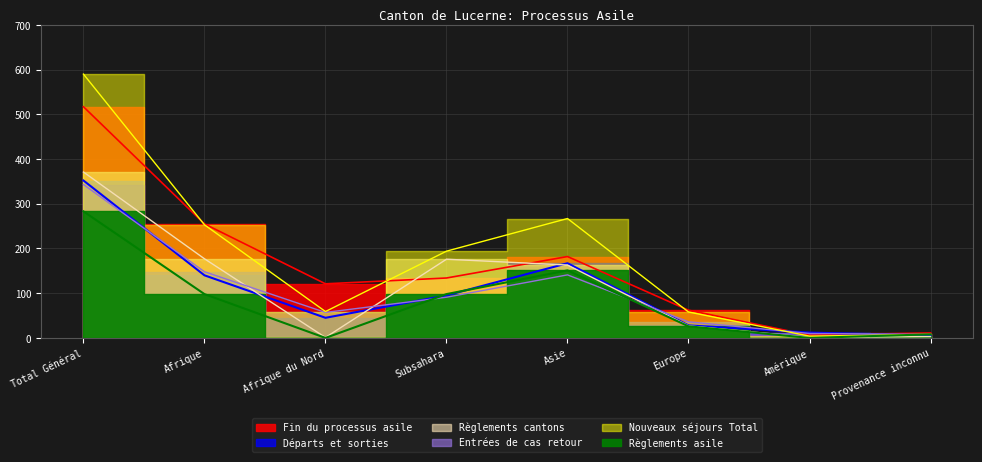

Where is the first local maximum for Entrées de cas retour?

Asie